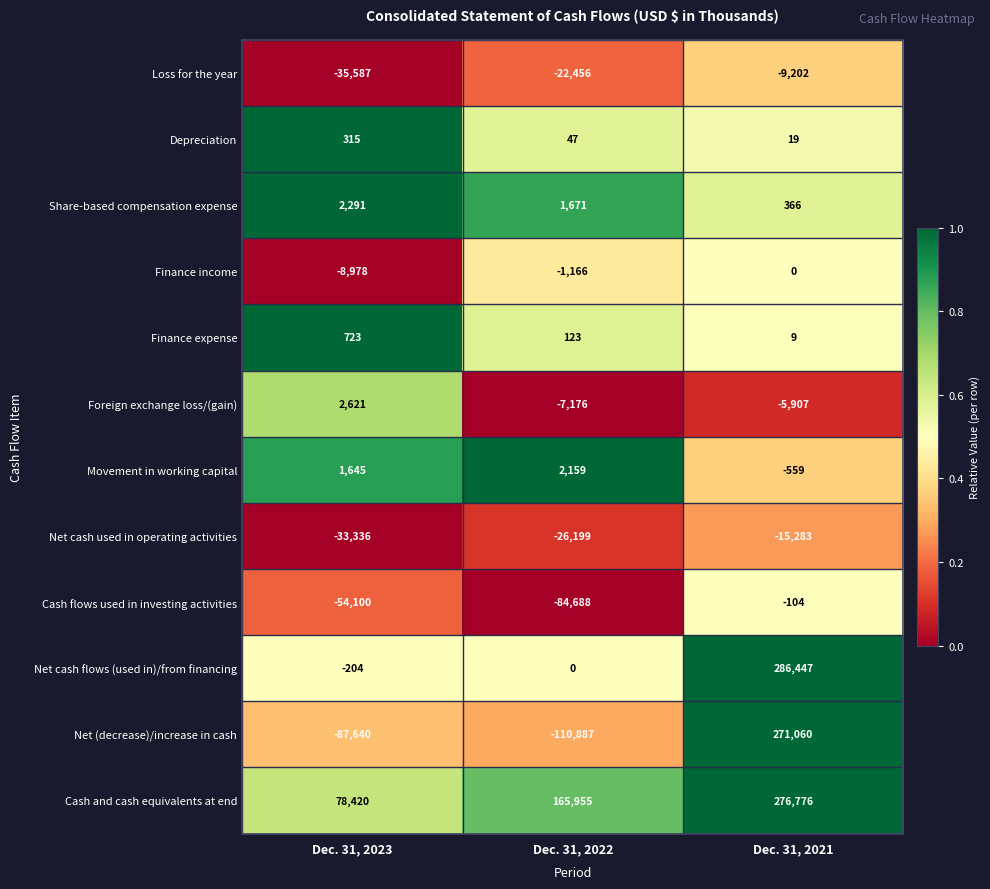

Rank the series by their maximum value, from highest to lowest.

Net cash flows (used in)/from financing, Cash and cash equivalents at end, Net (decrease)/increase in cash, Foreign exchange loss/(gain), Share-based compensation expense, Movement in working capital, Finance expense, Depreciation, Finance income, Cash flows used in investing activities, Loss for the year, Net cash used in operating activities